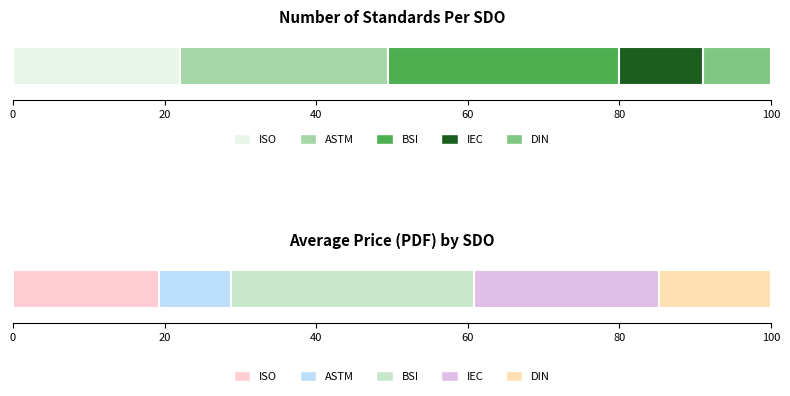

Which label corresponds to the smallest value in the chart?

ASTM